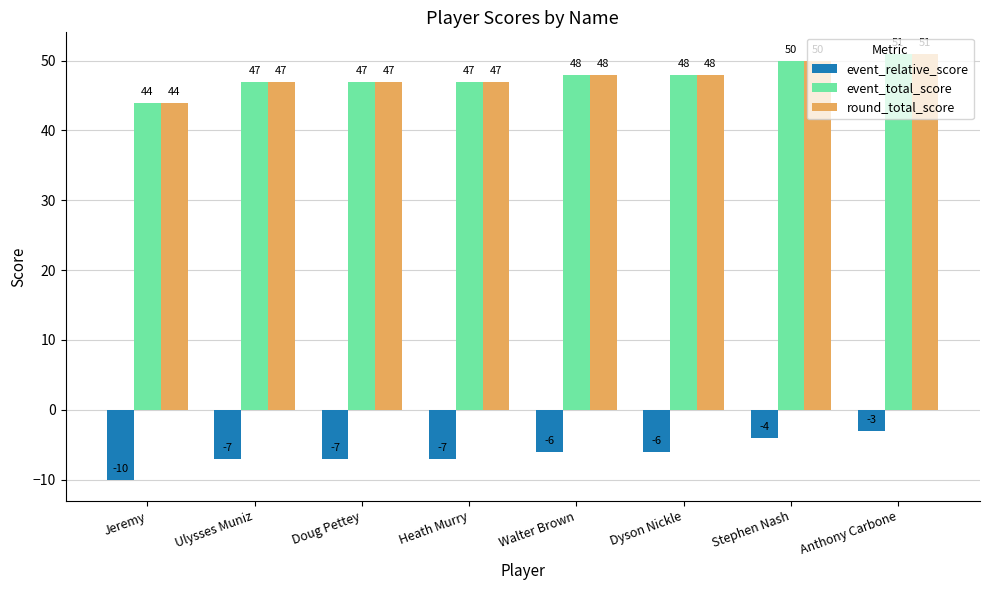

What is the maximum value shown in the chart?

51